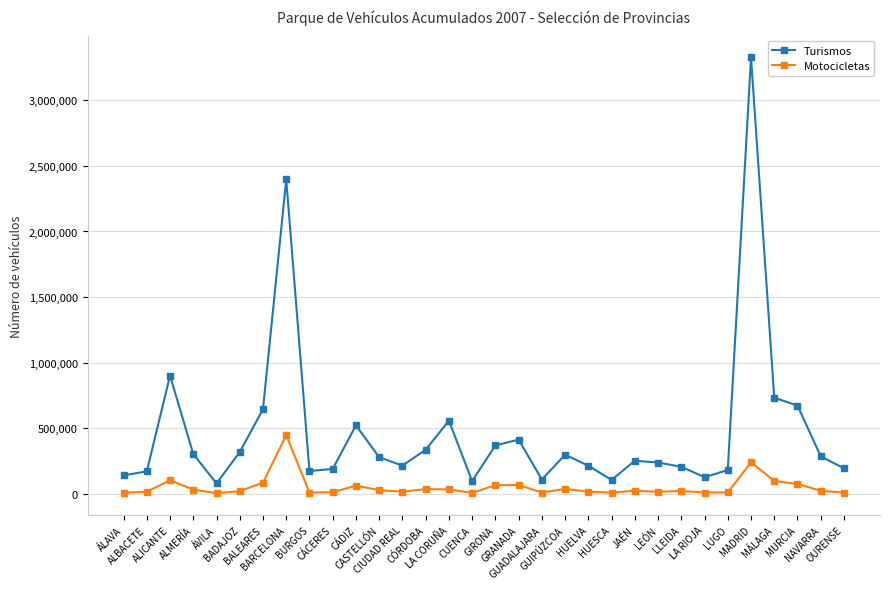

True or false: Motocicletas has more than 2 interior local peaks.

True